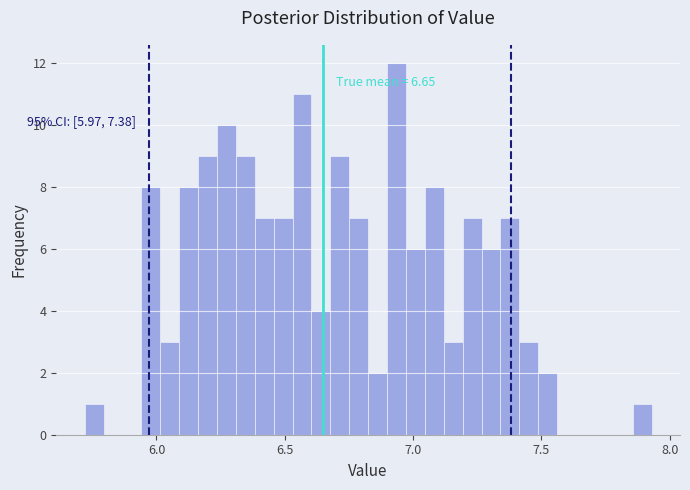

Around what value on the x-axis is the tallest bar? Give the approximate position of its centre, as read against the axis.

6.95